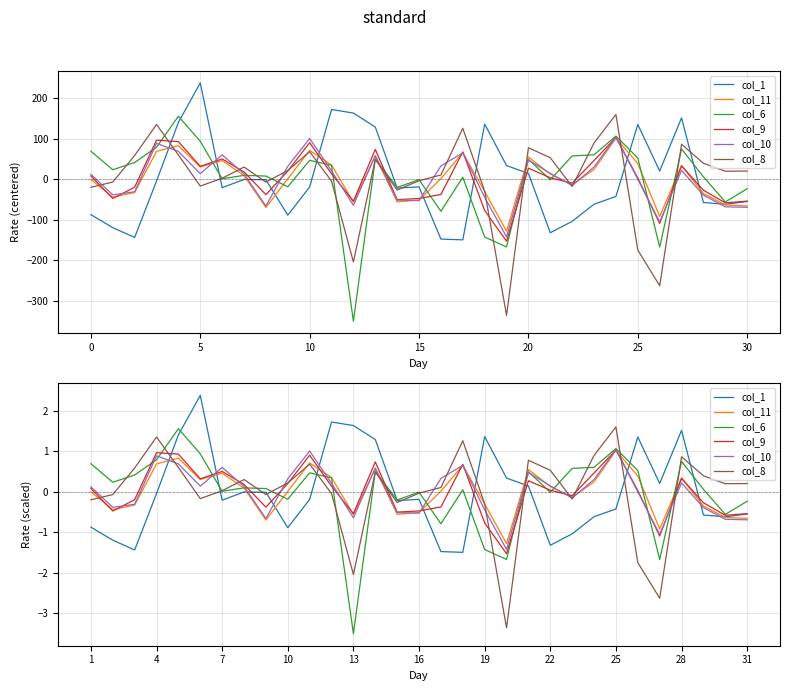

Which series ends up on top after the final intersection of col_8 and col_9?

col_8